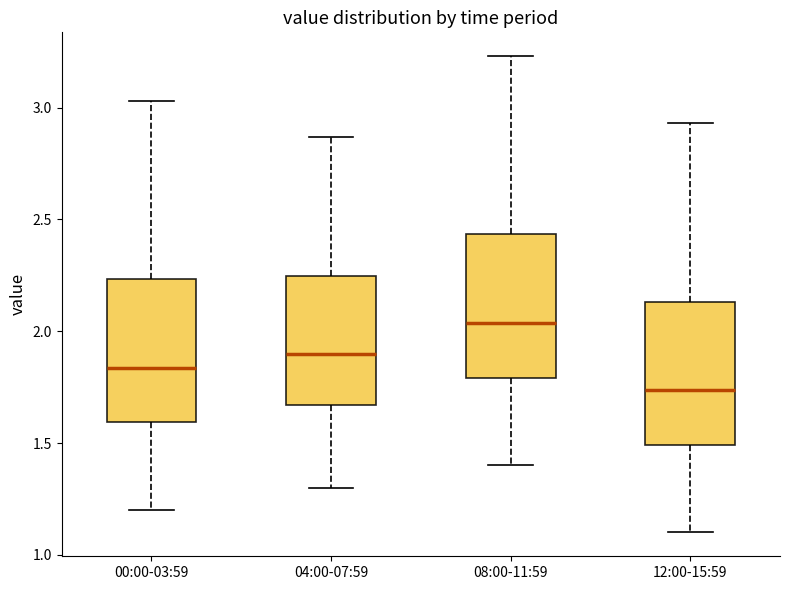

Where does the median line of the box for 00:00-03:59 sit on the y-axis? The values are not printed on the chart, so give them approximately, as read against the axis.

1.85